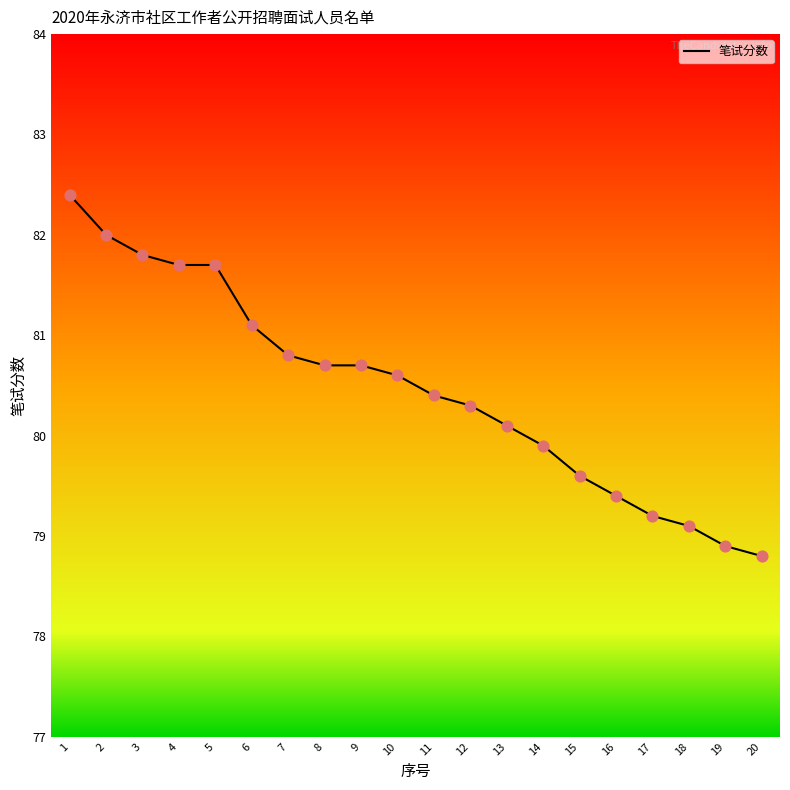

What is the ratio of the value at 2 to the value at 13?

1.0